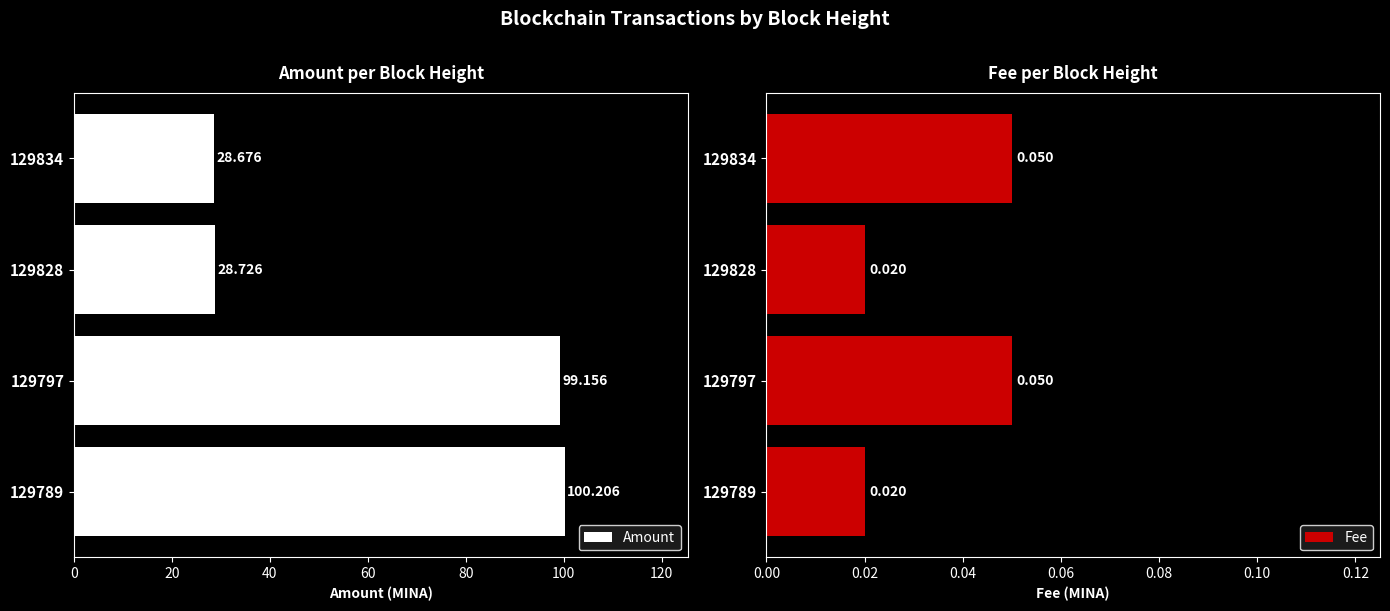

How many data points in Amount are above 99?

2